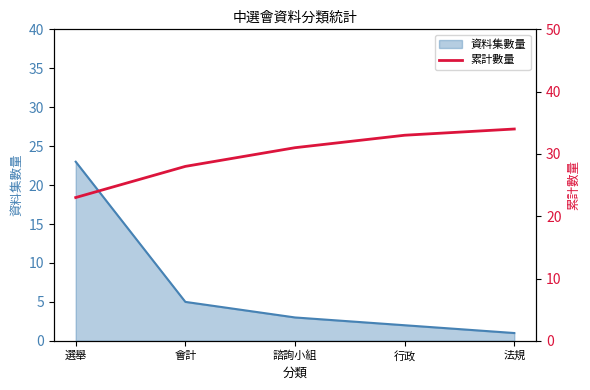

Does the chart display data point markers on the line(s)?

No